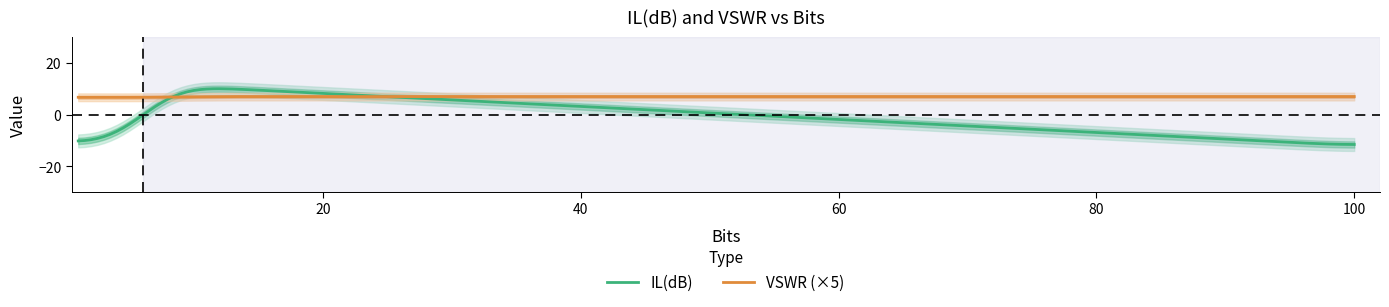

True or false: IL(dB) and VSWR cross at least once.

True